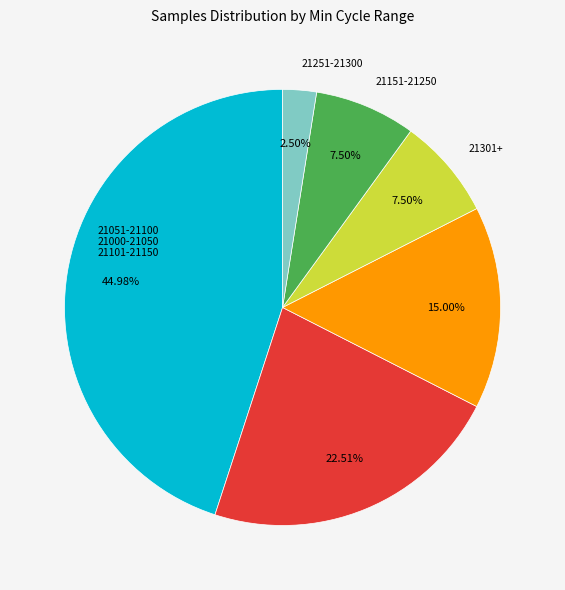

Is there a majority slice in this chart?

No